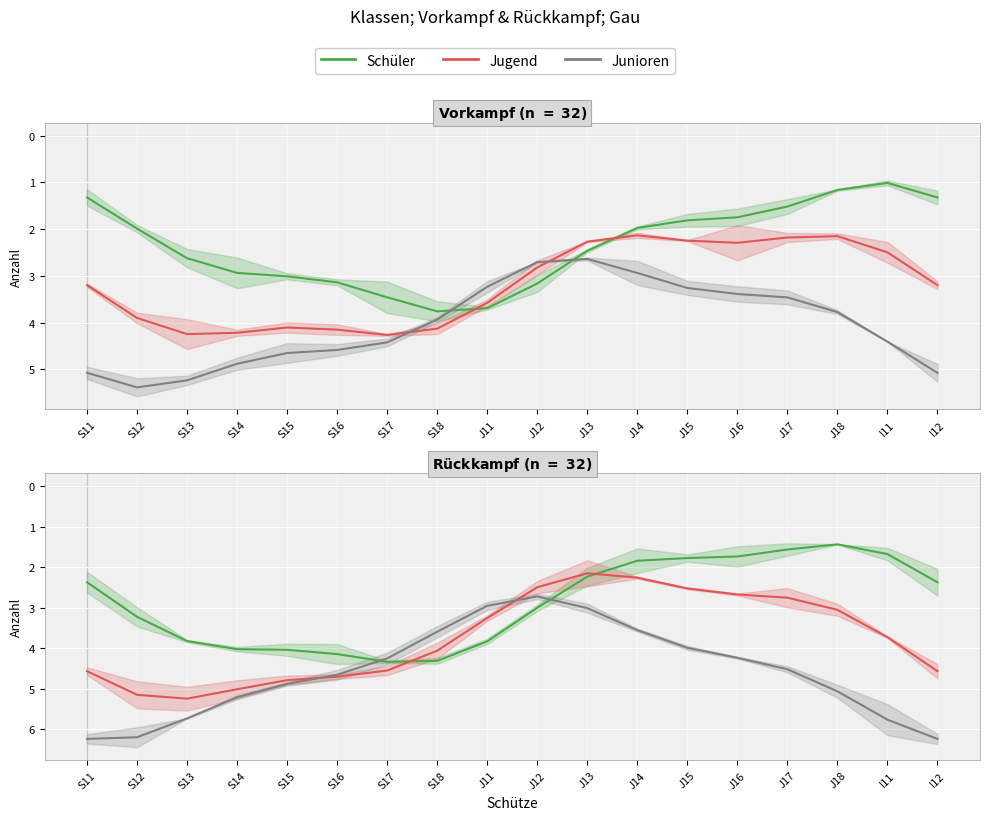

What is the lowest value of the Junioren series?

2.7